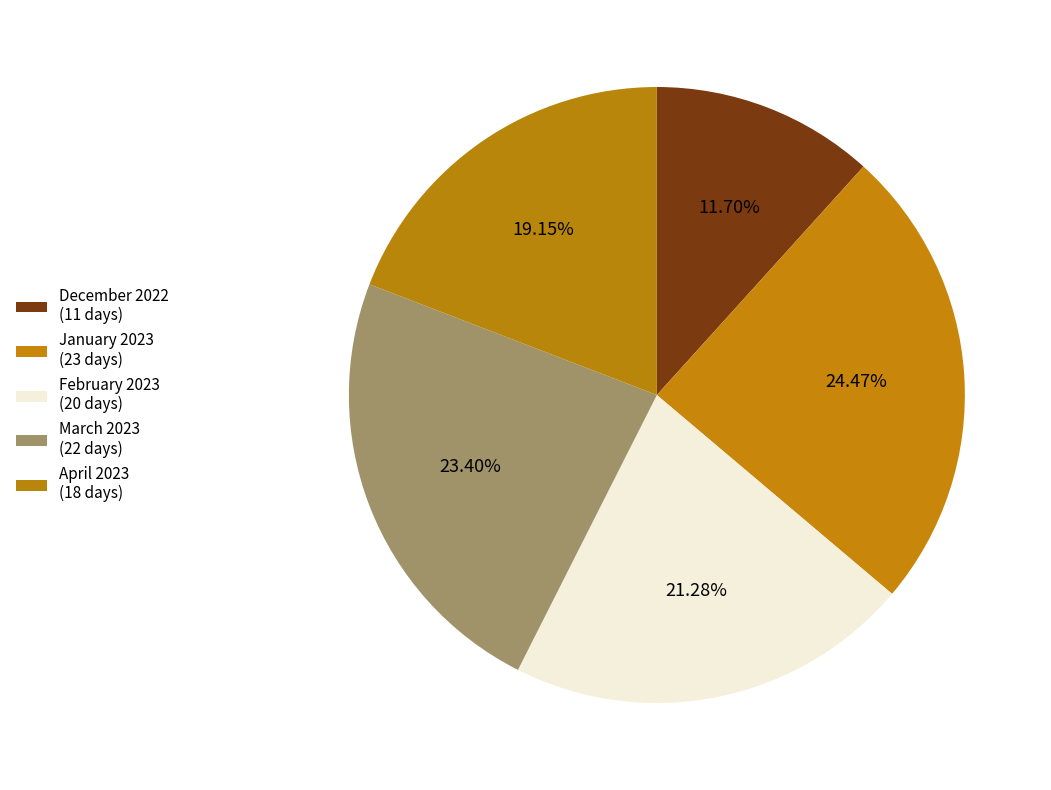

To the nearest percent, what is the difference between the April 2023 and December 2022 slice percentages?

7%